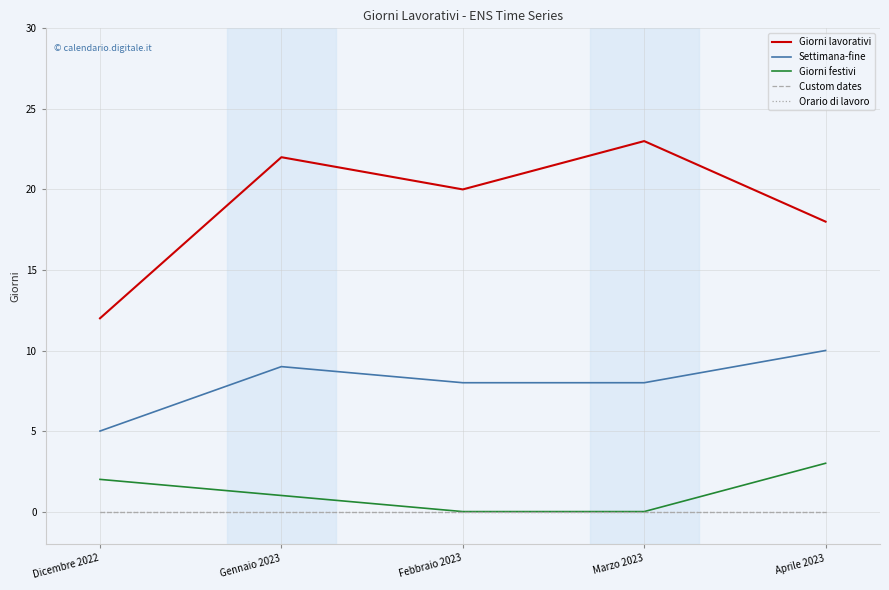

True or false: Custom dates has more than 1 points higher than both neighbors.

False